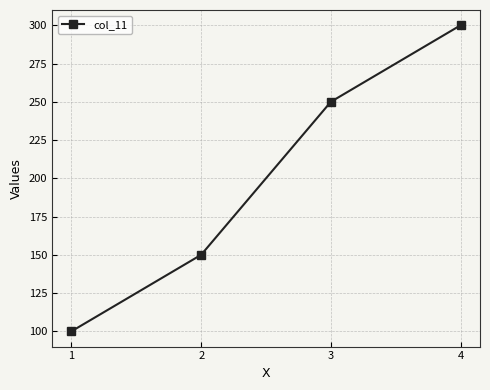

Approximately how many times larger is the value at 3 compared to 4?

0.8